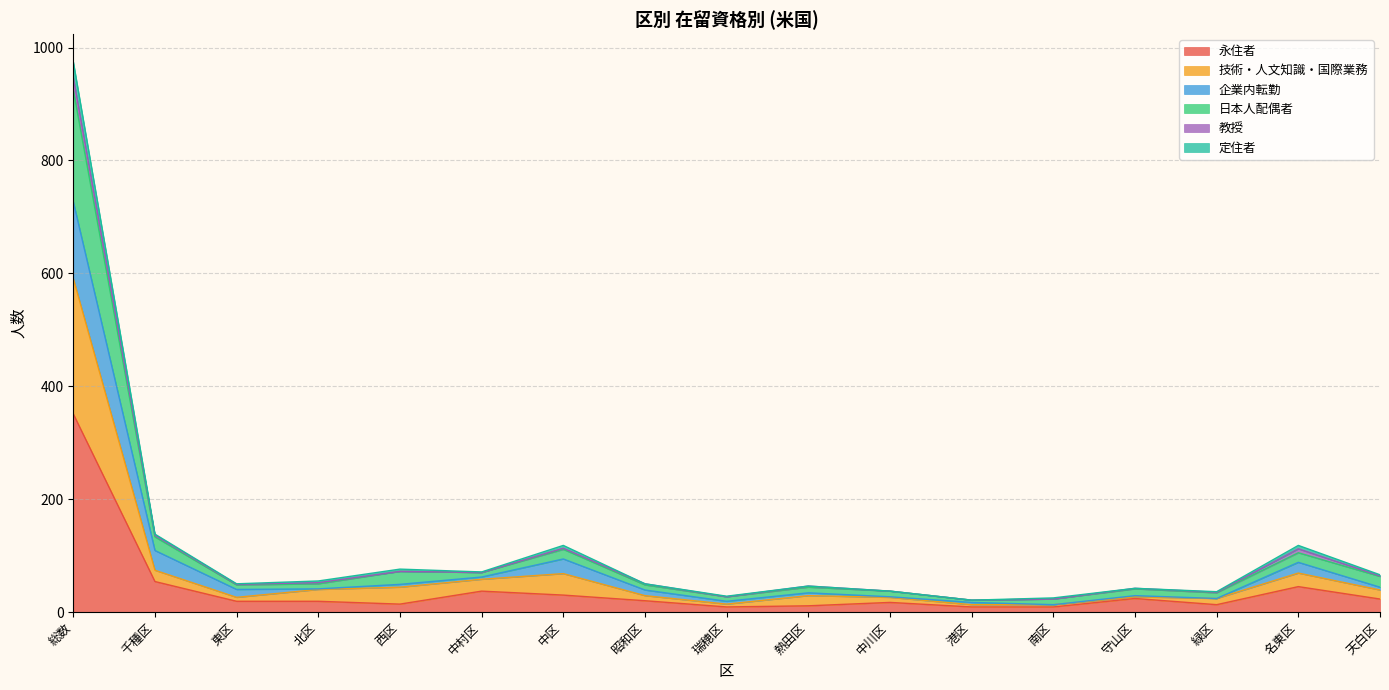

At how many categories does at least one series exceed 154?

1